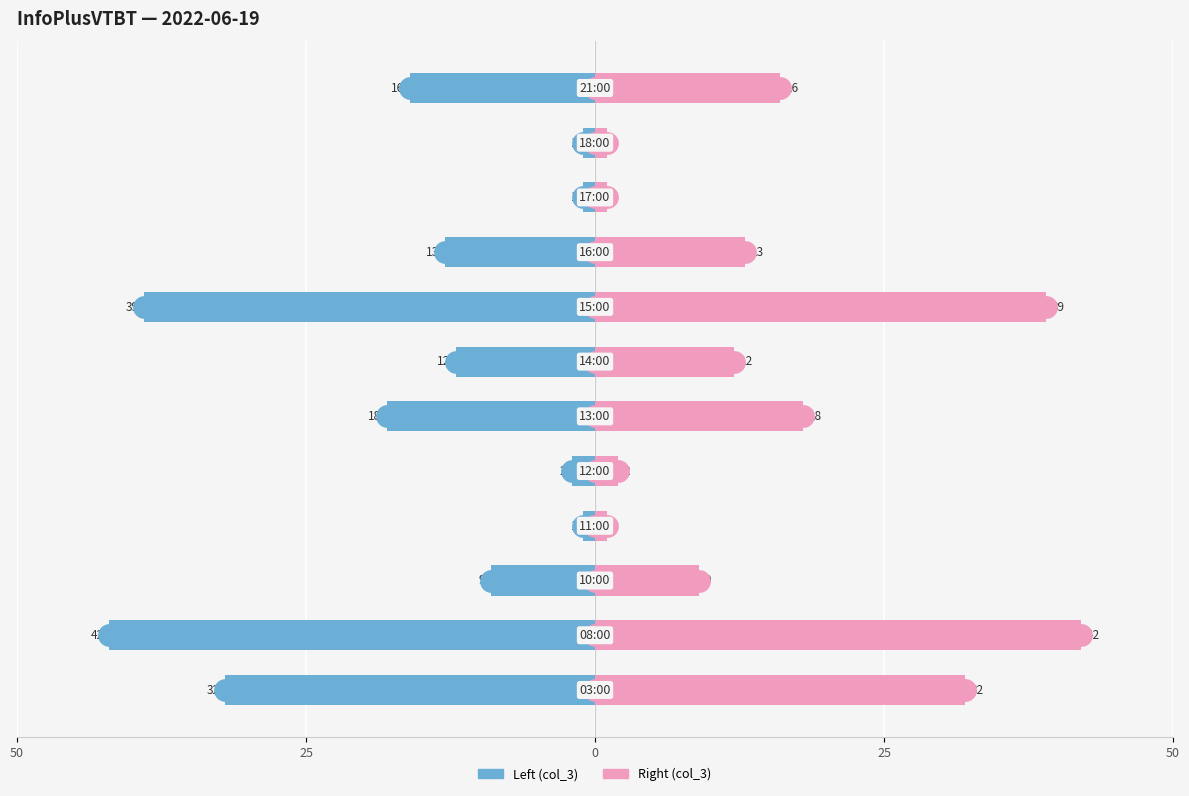

Which series has the largest total across all categories?

col_3 (right)